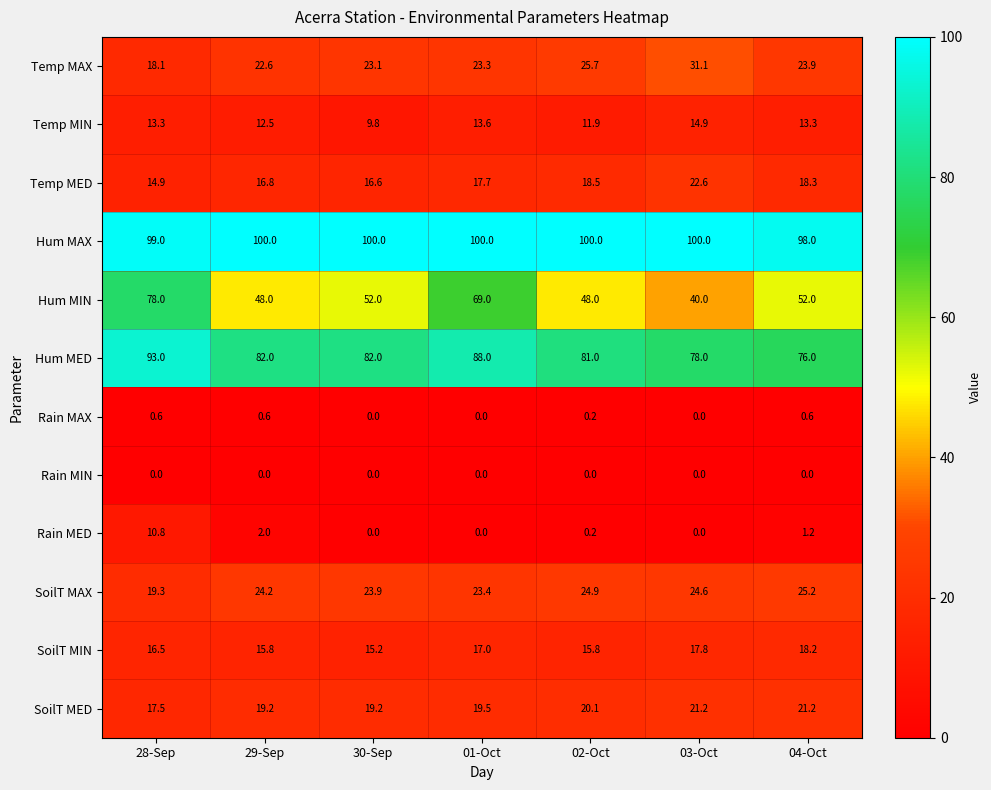

What is the highest value of the Hum MIN series?

78.0